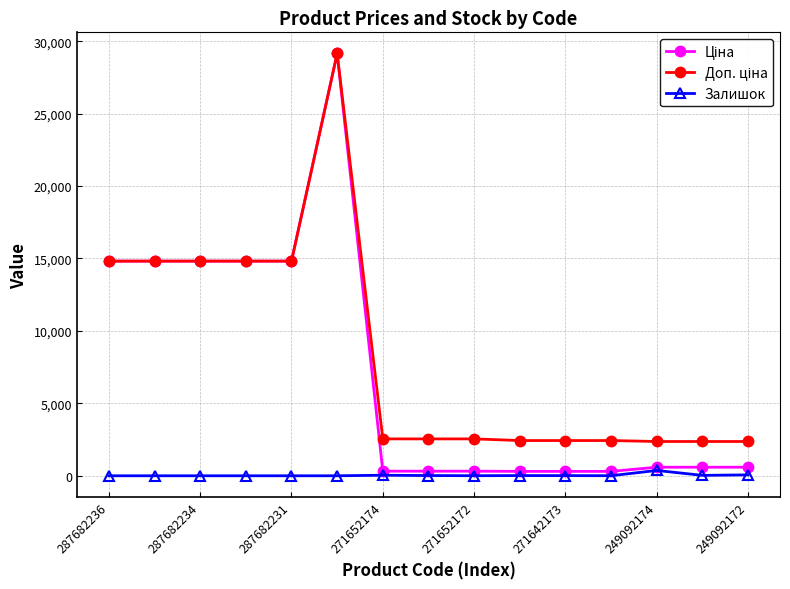

At how many categories does at least one series exceed 8840?

6